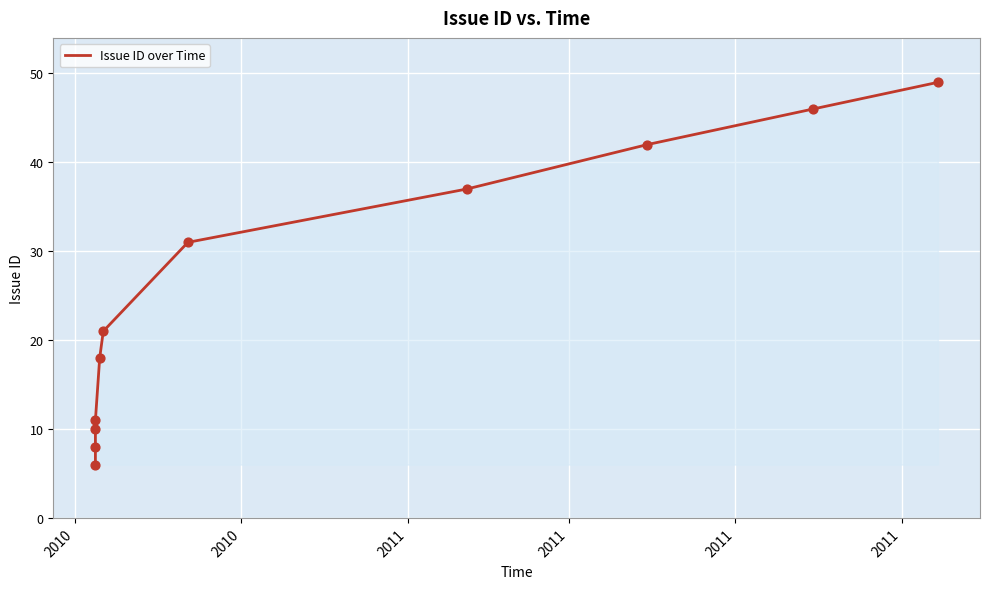

What is the difference between the maximum and minimum values?

43